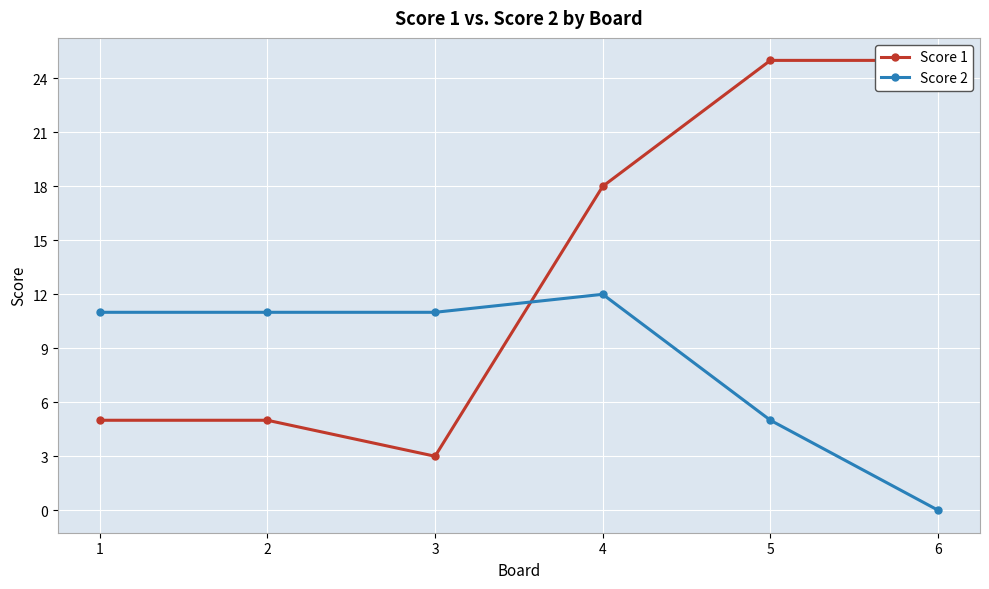

Read the Score 1 value at 6, to the nearest 5.

25